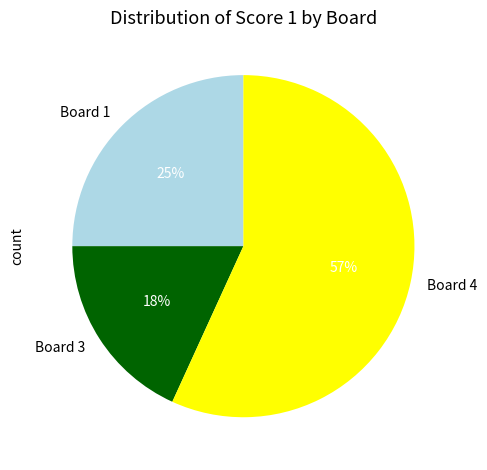

Is there a majority slice in this chart?

Yes